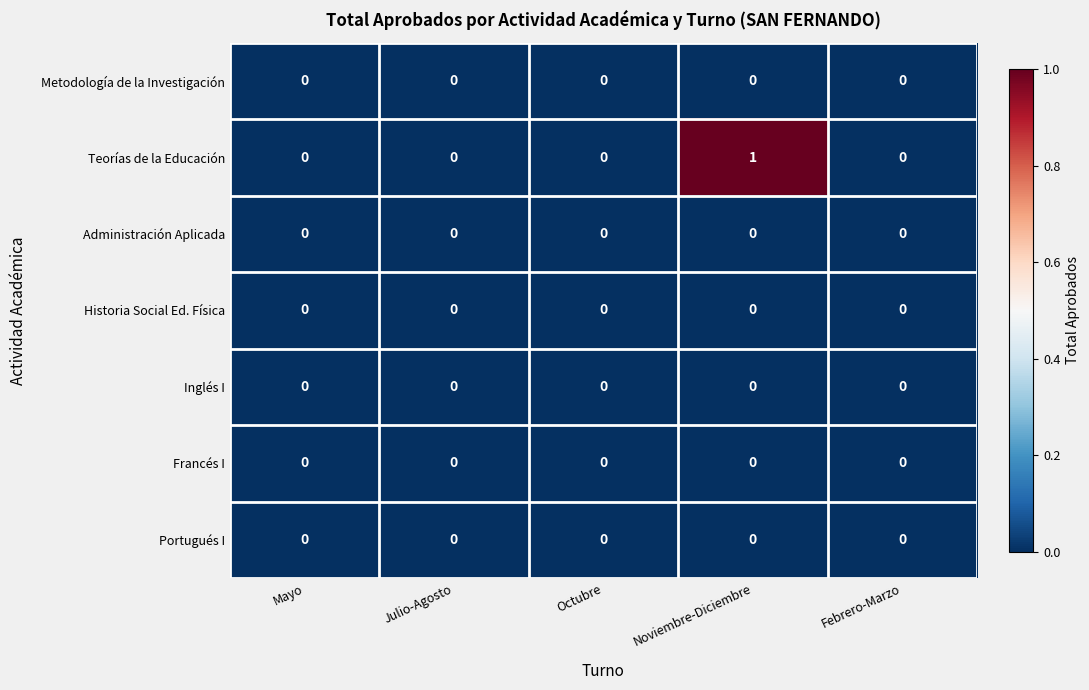

The Portugués I series shows 0 at Mayo. True or false?

True